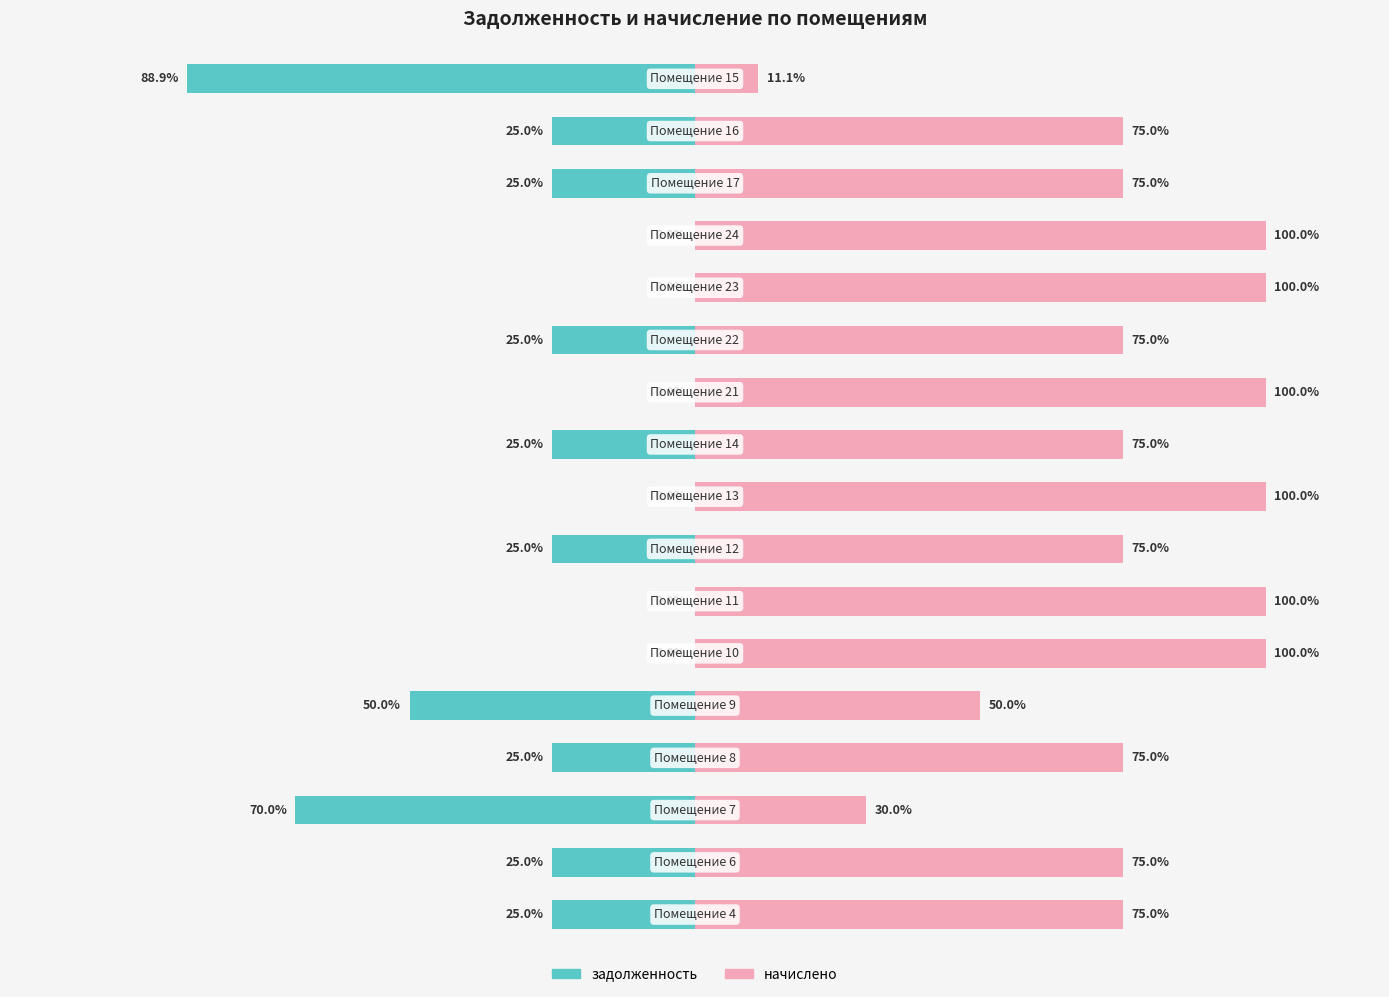

List the series in order of their overall mean, highest first.

начислено, задолженность